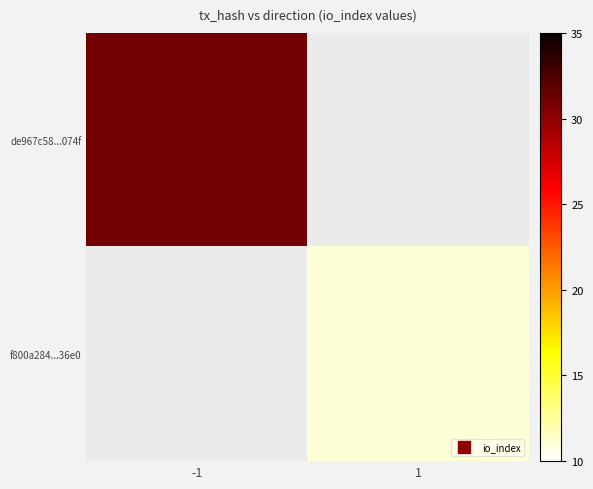

What is the maximum value for de967c58...074f?

31.0